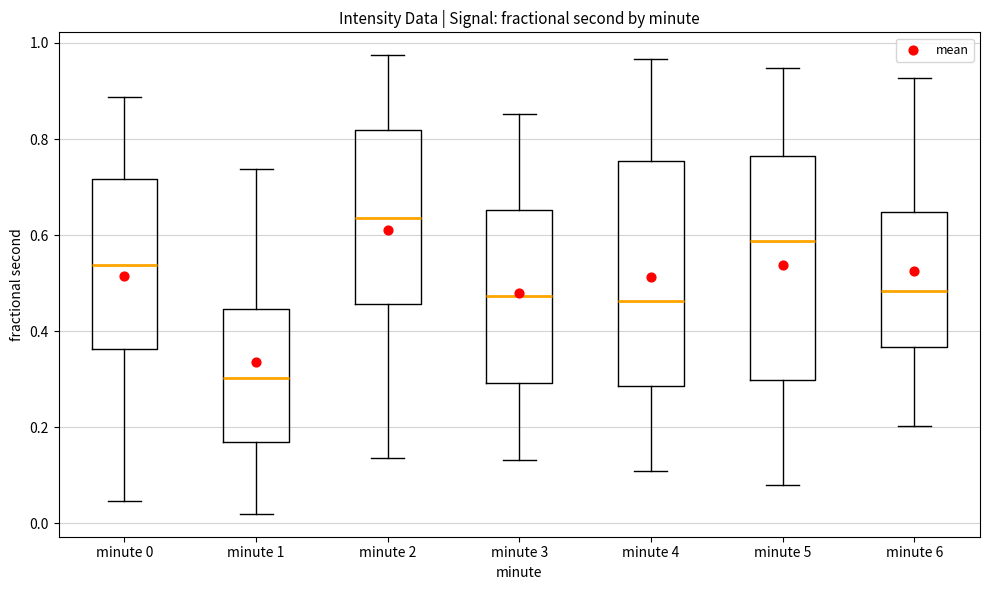

Reading left to right, read every box against the y-axis: the position of its median line, the range the box covers, and the ends of its whiskers. The values are not printed on the chart, so give them approximately, as read against the axis.

minute 0: median 0.54, box 0.36 to 0.72, whiskers 0.04 to 0.88
minute 1: median 0.30, box 0.16 to 0.44, whiskers 0.02 to 0.74
minute 2: median 0.64, box 0.46 to 0.82, whiskers 0.14 to 0.98
minute 3: median 0.48, box 0.30 to 0.66, whiskers 0.14 to 0.86
minute 4: median 0.46, box 0.28 to 0.76, whiskers 0.10 to 0.96
minute 5: median 0.58, box 0.30 to 0.76, whiskers 0.08 to 0.94
minute 6: median 0.48, box 0.36 to 0.64, whiskers 0.20 to 0.92